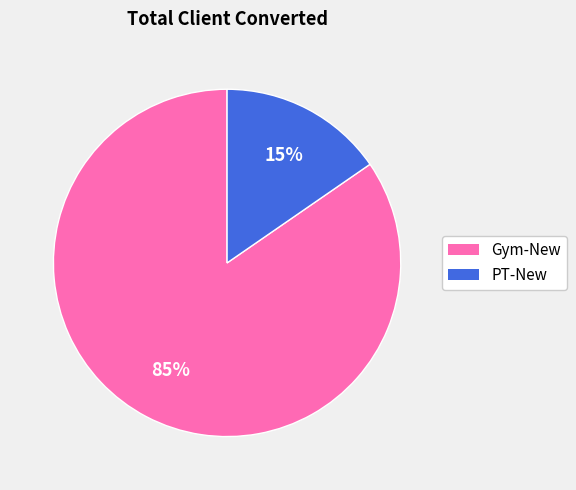

Combined, do PT-New and Gym-New account for over 50%?

Yes